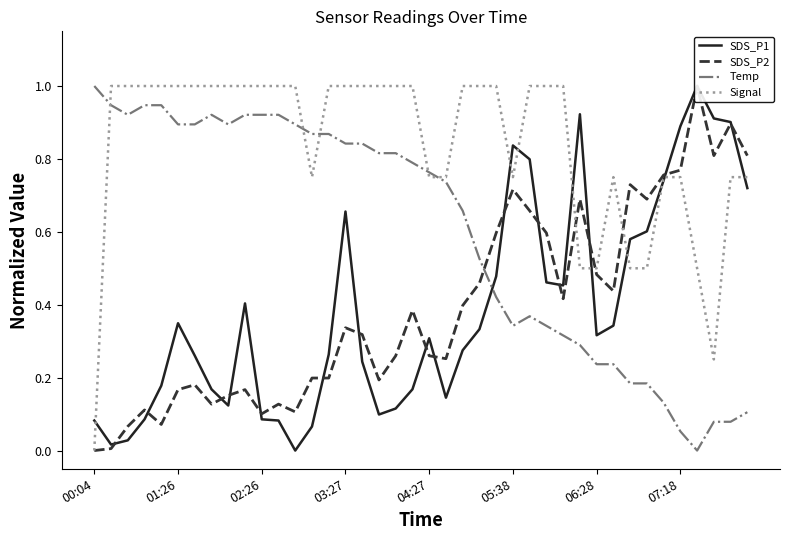

How many times do SDS_P1 and Temp cross each other?

1